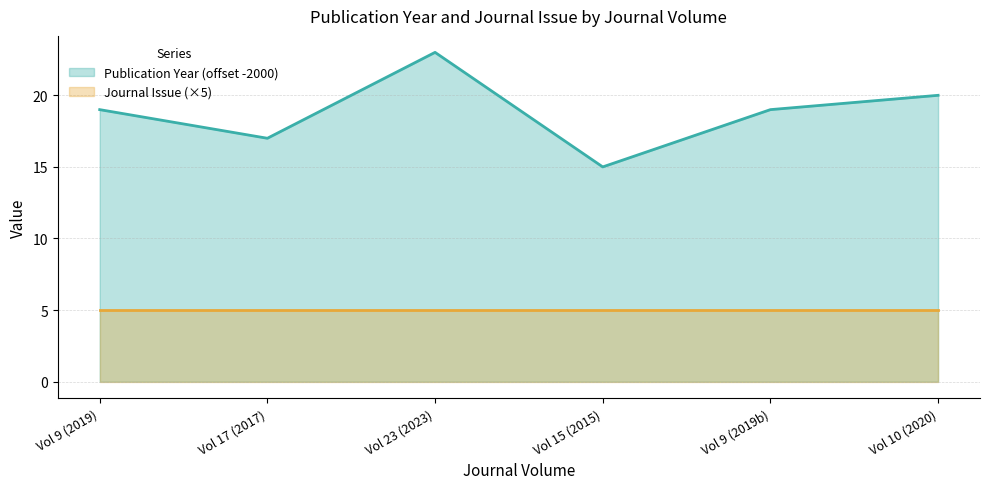

How many points are lower than both their immediate neighbors (excluding endpoints)?

2